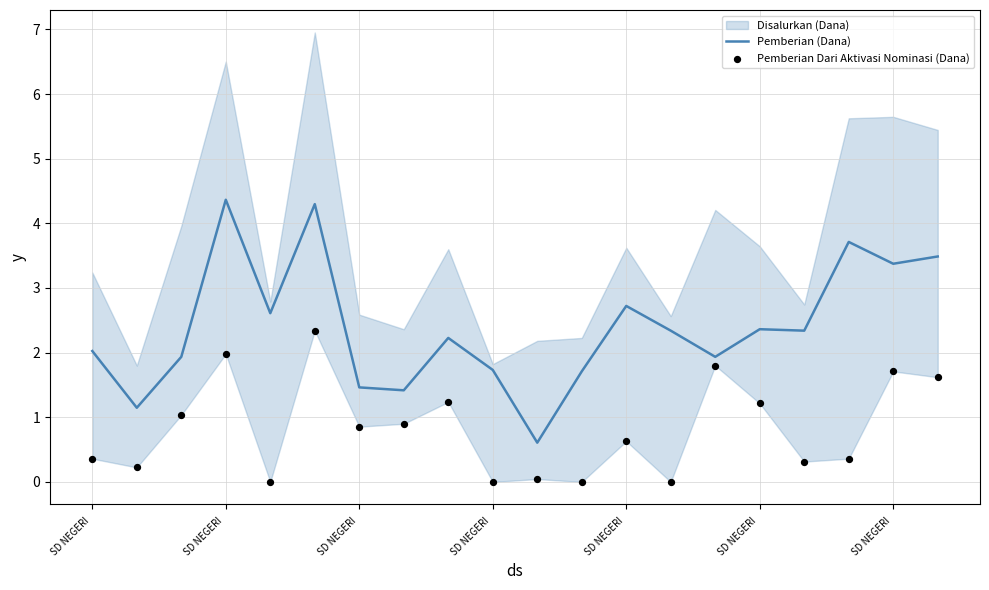

Which series has the widest spread of Y values?

Pemberian (Dana)